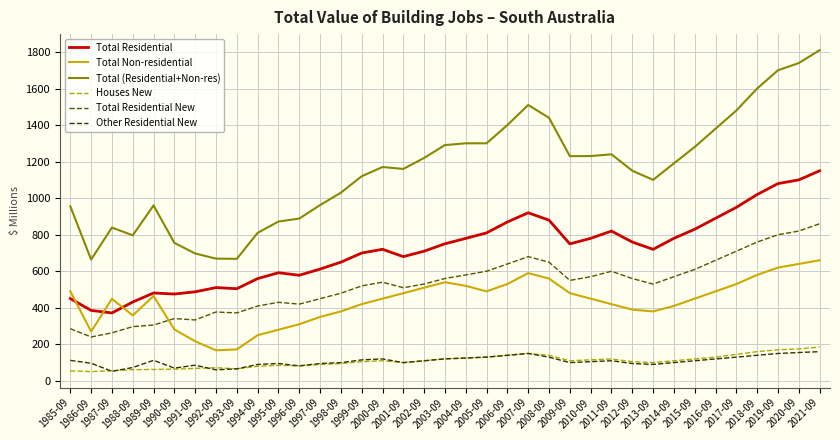

Which series has the widest spread of values?

Total (Residential+Non-res)